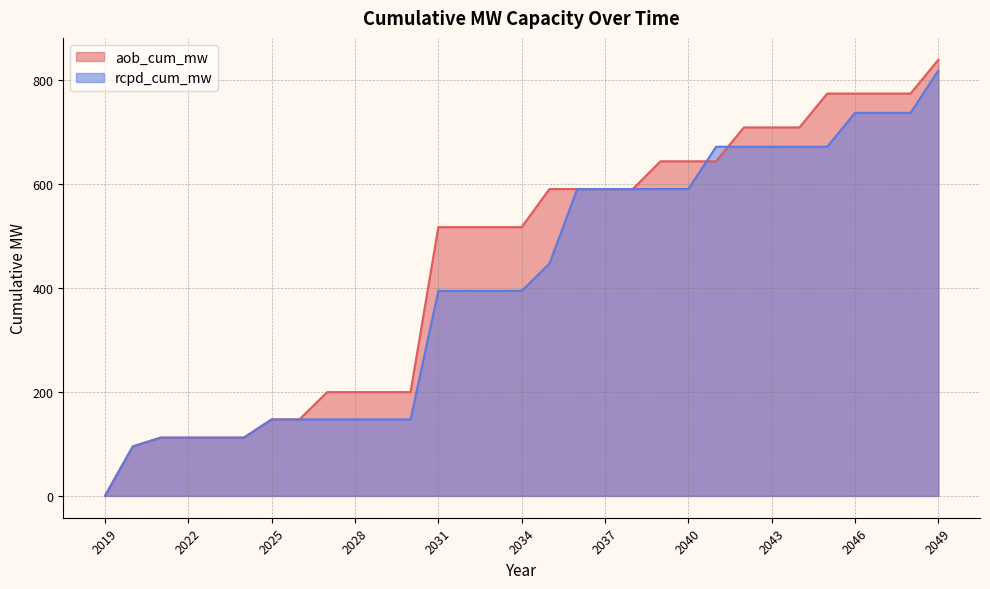

Count the number of data series in this chart.

2